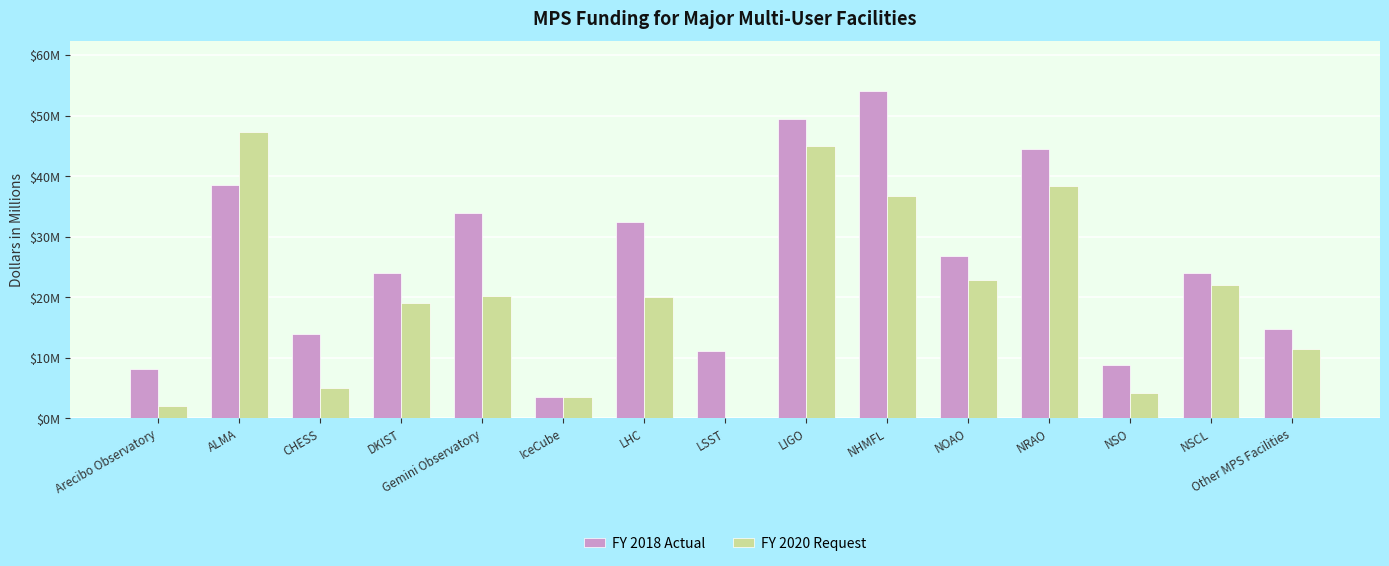

What are all the series names shown in the legend?

FY 2018 Actual, FY 2020 Request